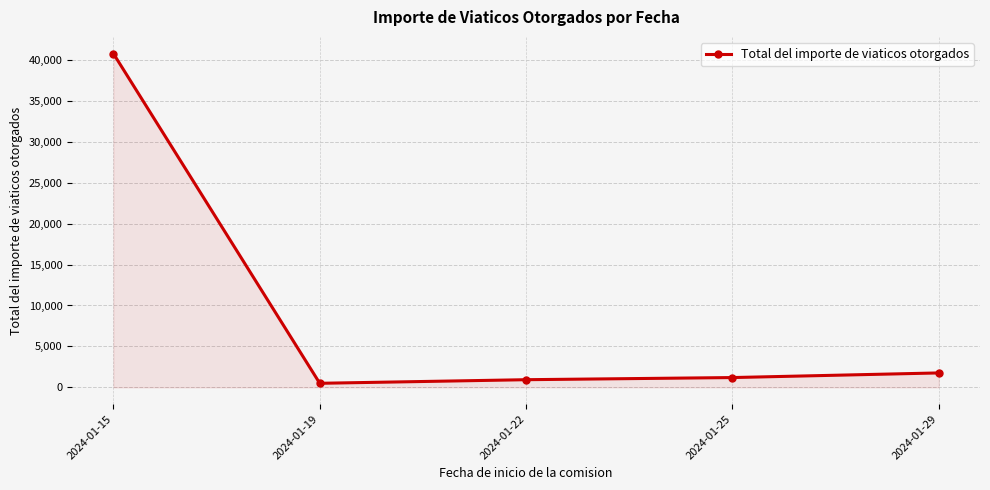

What is the ratio of the value at 2024-01-29 to the value at 2024-01-22?

1.9